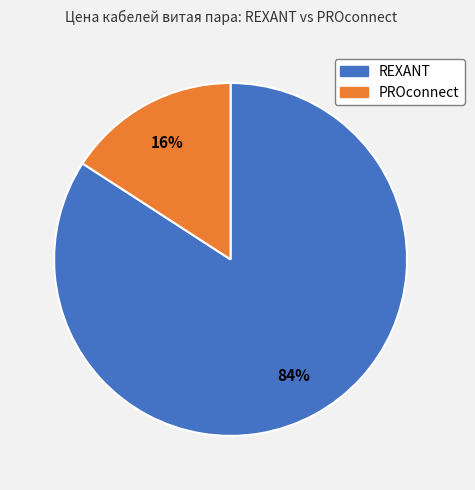

To the nearest percent, what is the average slice percentage?

50%